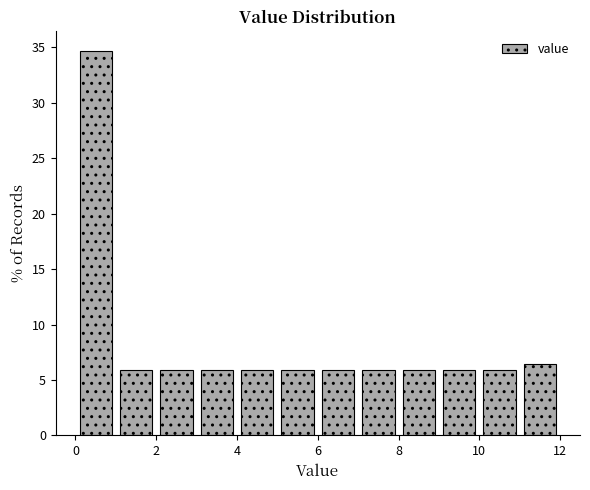

Reading left to right, transcribe this chart: for each bar, give the range it covers on the x-axis and its height. The values are not printed on the chart, so give them approximately, as read against the axis.

0 to 1: 34.5
1 to 2: 6.0
2 to 3: 6.0
3 to 4: 6.0
4 to 5: 6.0
5 to 6: 6.0
6 to 7: 6.0
7 to 8: 6.0
8 to 9: 6.0
9 to 10: 6.0
10 to 11: 6.0
11 to 12: 6.5